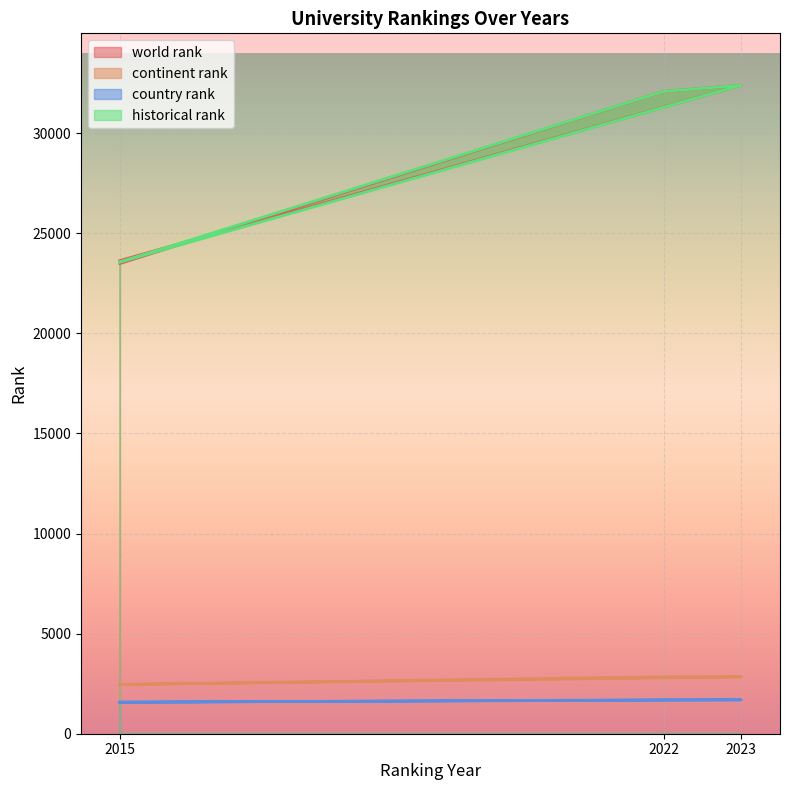

List the labels in order of historical rank value, smallest first.

2015, 2015, 2022, 2023